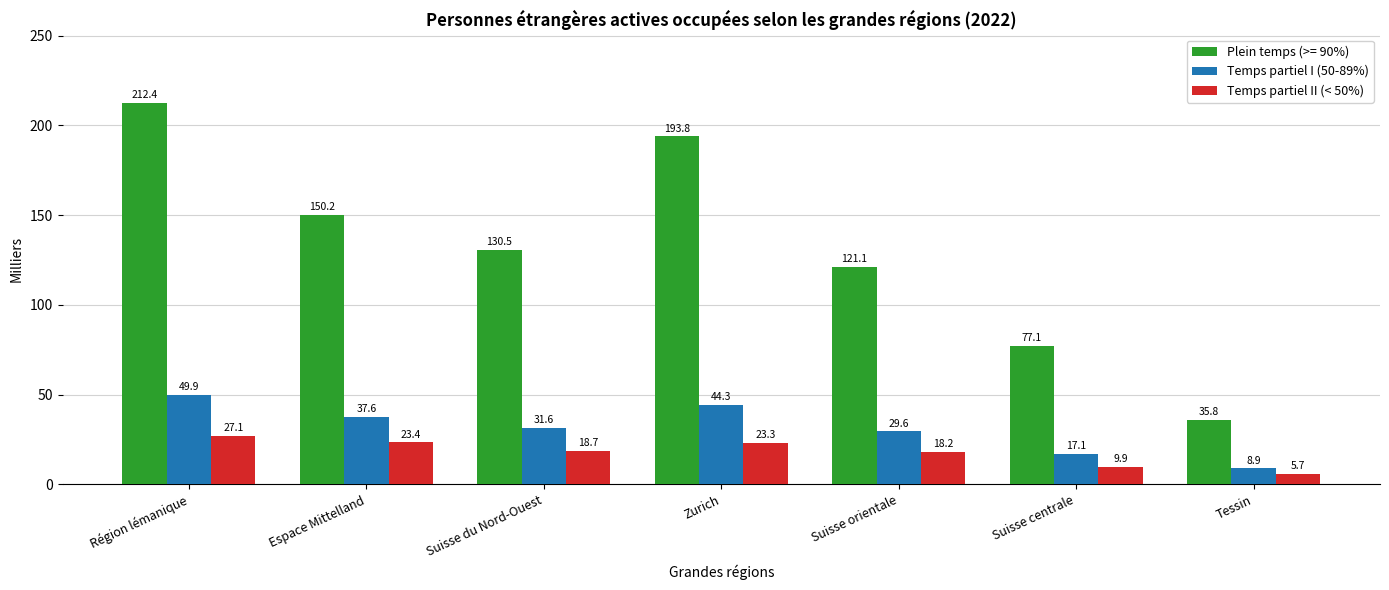

What is the difference between the maximum and minimum values in the Temps partiel I (50-89%) series?

41.0